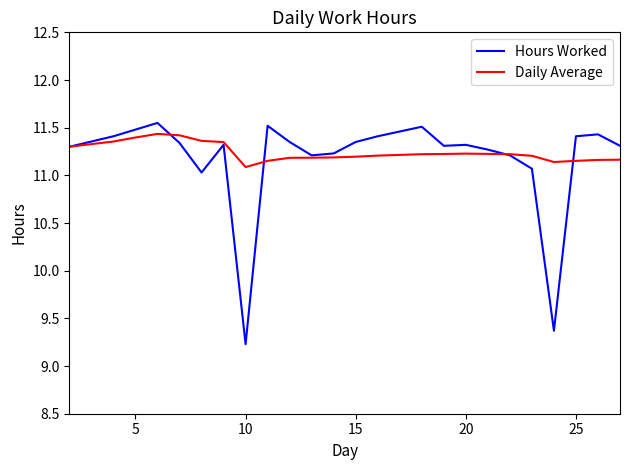

What is the difference between the second highest and minimum values in the Daily Average series?

0.3